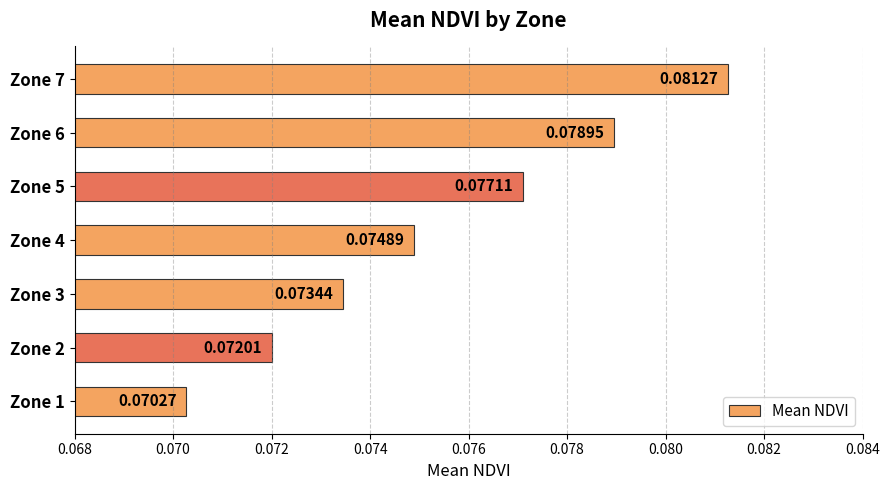

Rank the categories by value from highest to lowest.

Zone 7, Zone 6, Zone 5, Zone 4, Zone 3, Zone 2, Zone 1